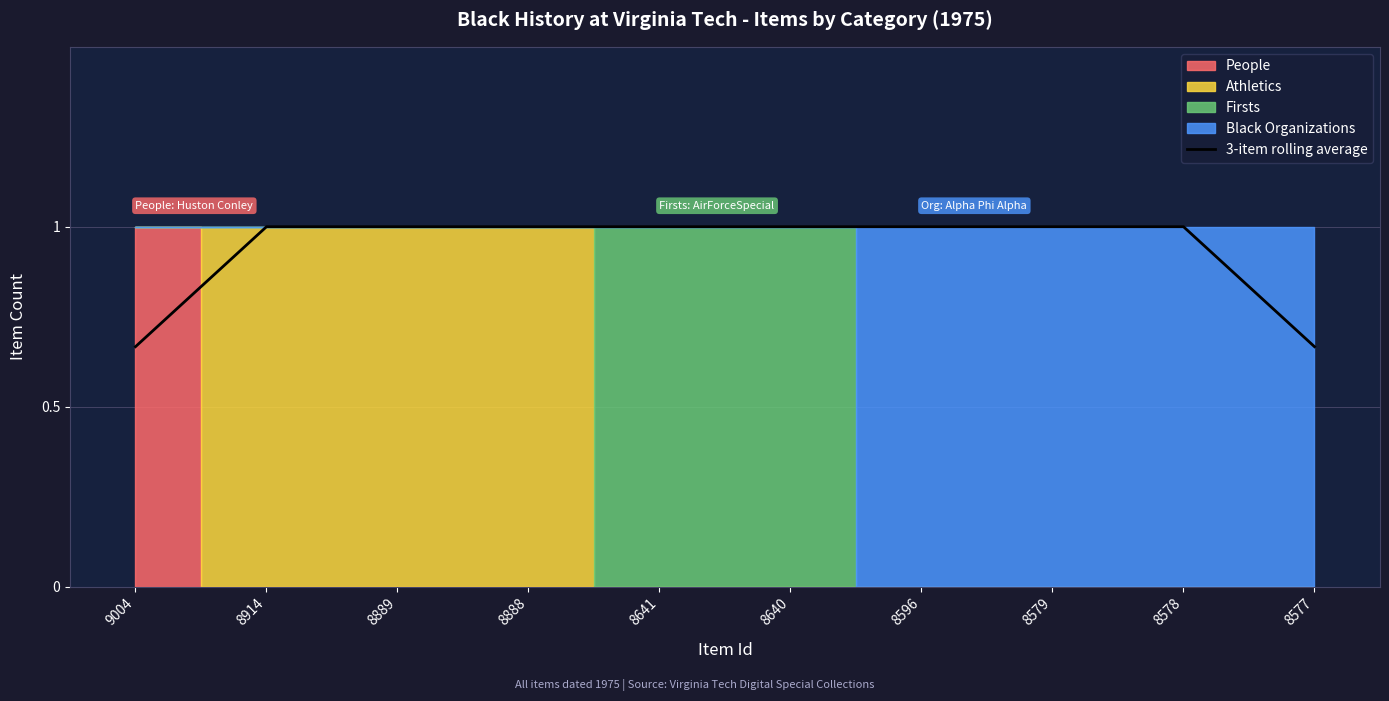

How many lines are shown in the chart?

1